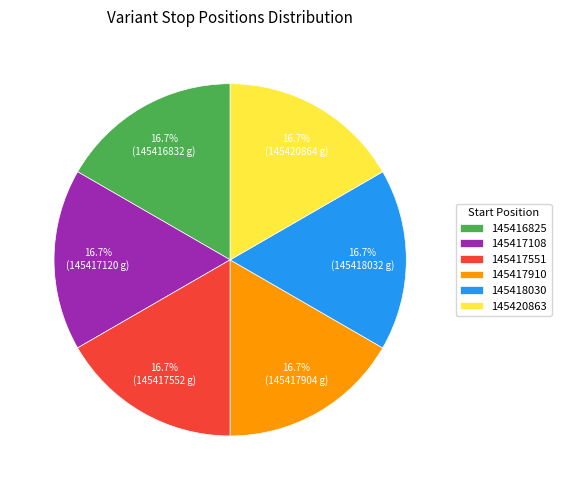

Approximately how many times larger is the value at 145417551 compared to 145418030?

1.0